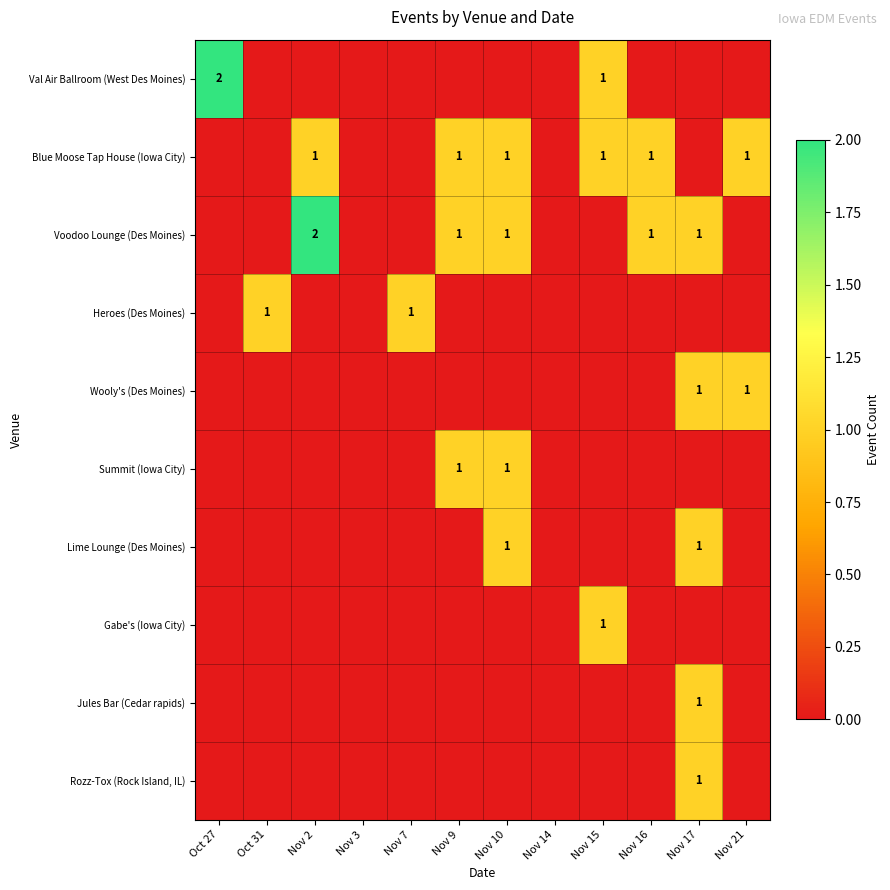

The value of Blue Moose Tap House (Iowa City) at Nov 21 is 2. True or false?

False